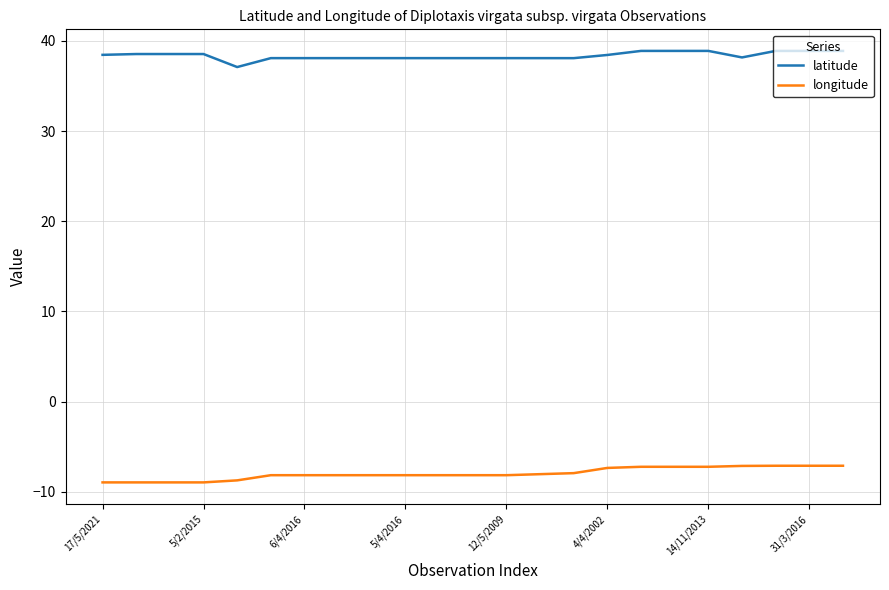

What is the difference between the maximum and minimum values in the longitude series?

1.8